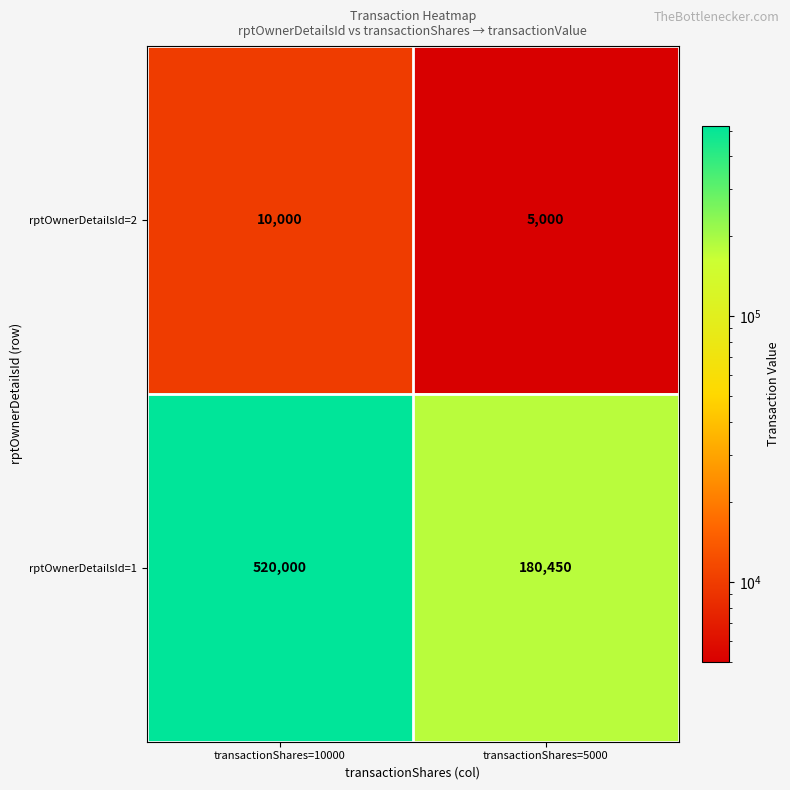

The rptOwnerDetailsId=1 series shows 520000 at transactionShares=10000. True or false?

True